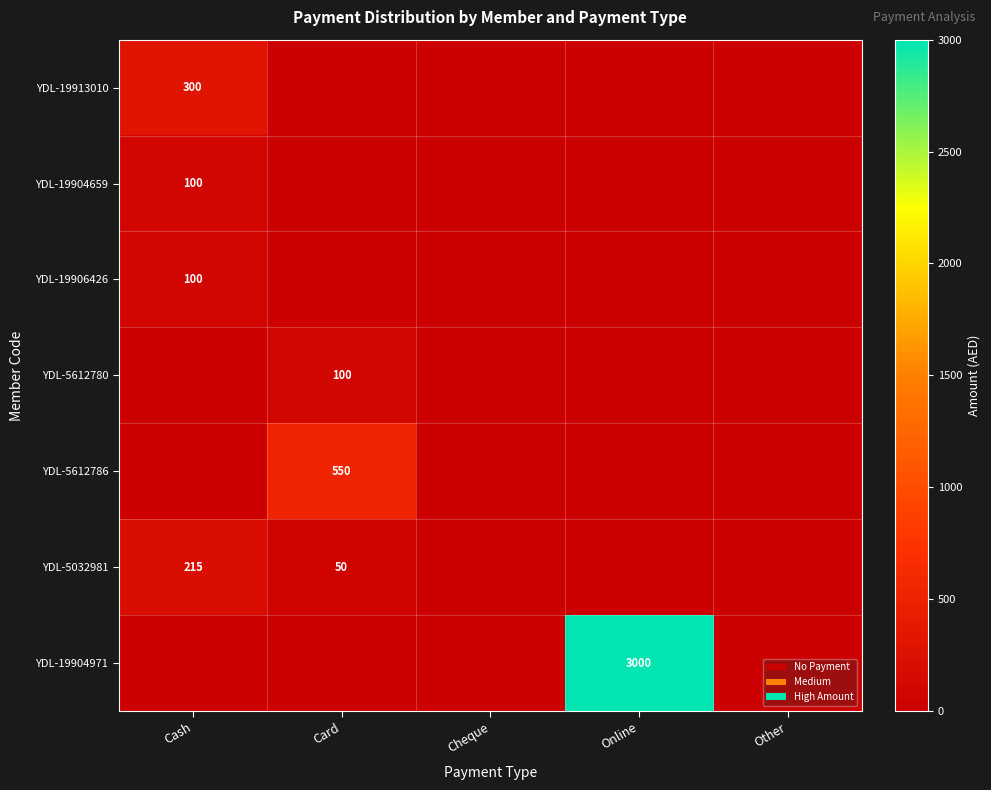

At how many categories does at least one series exceed 1811?

1